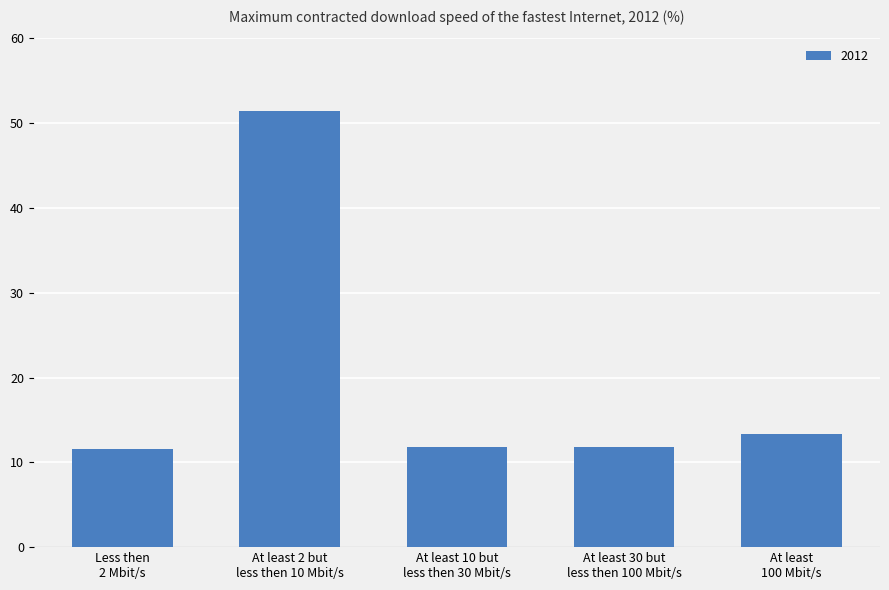

The value at At least 30 but
less then 100 Mbit/s is 11.8. True or false?

True